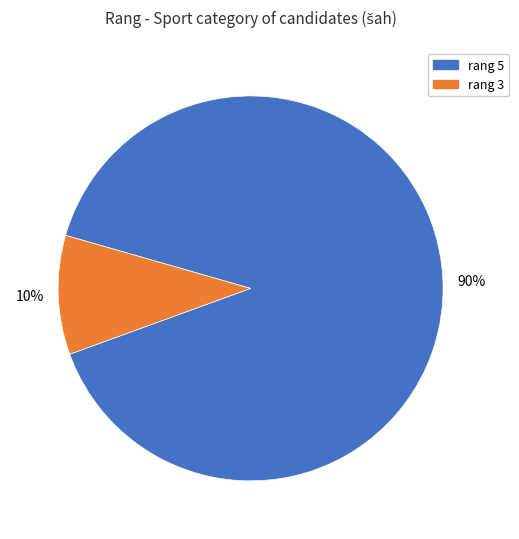

Does any single category account for the majority?

Yes